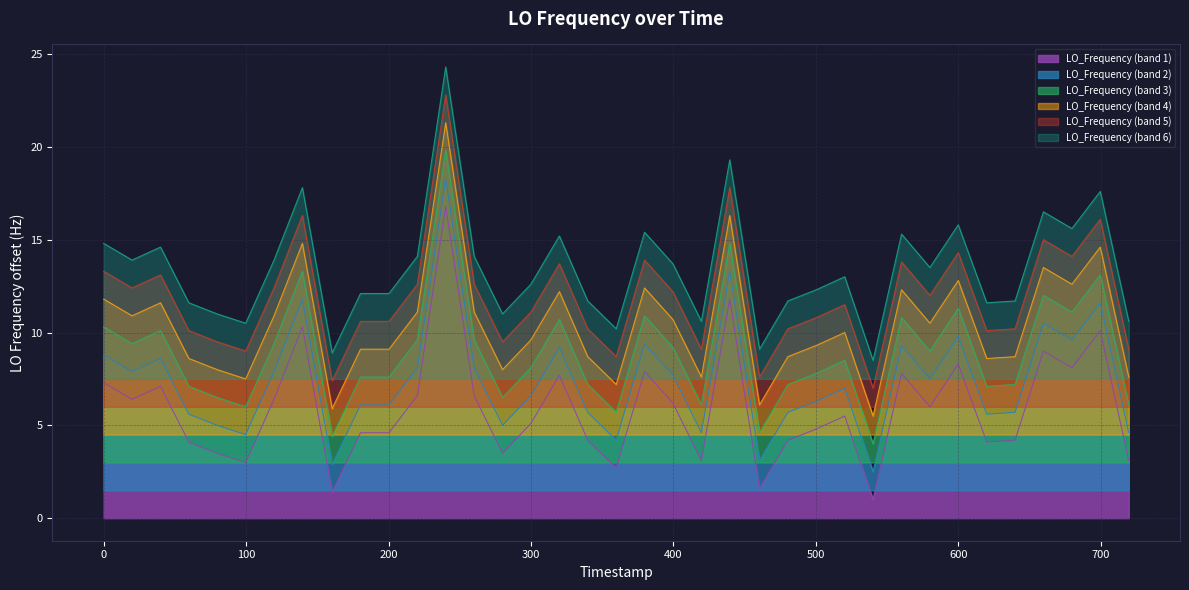

How many points are lower than both their immediate neighbors (excluding endpoints)?

11